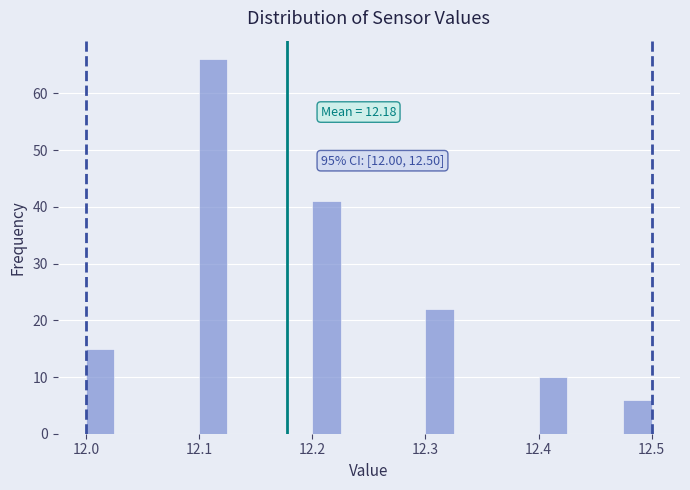

Around what value on the x-axis is the tallest bar? Give the approximate position of its centre, as read against the axis.

12.11